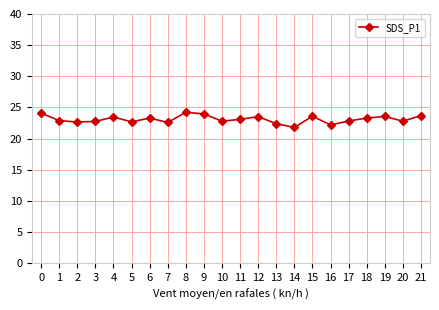

True or false: the data has more than 2 interior local peaks.

True